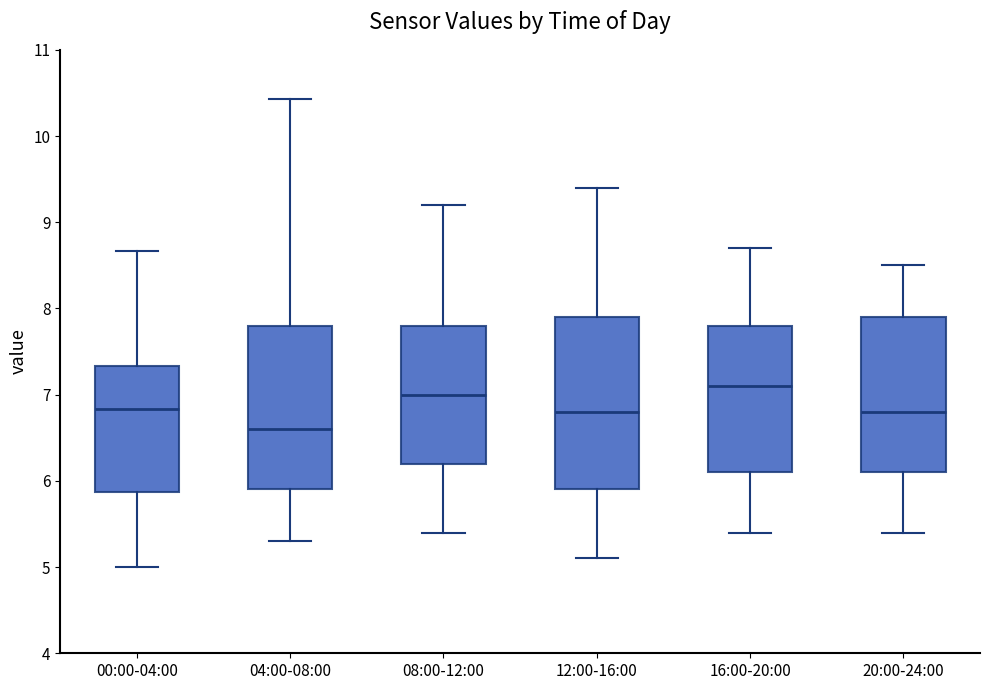

Which box has the lowest median line?

04:00-08:00